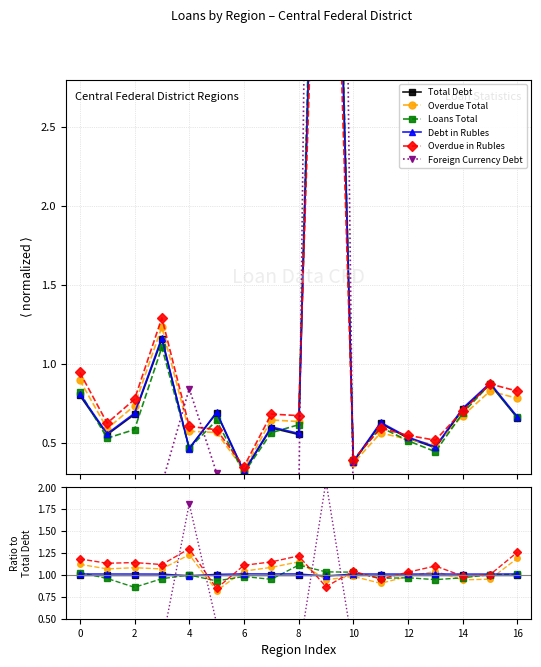

What is the average value of the Foreign Currency Debt series?

0.4